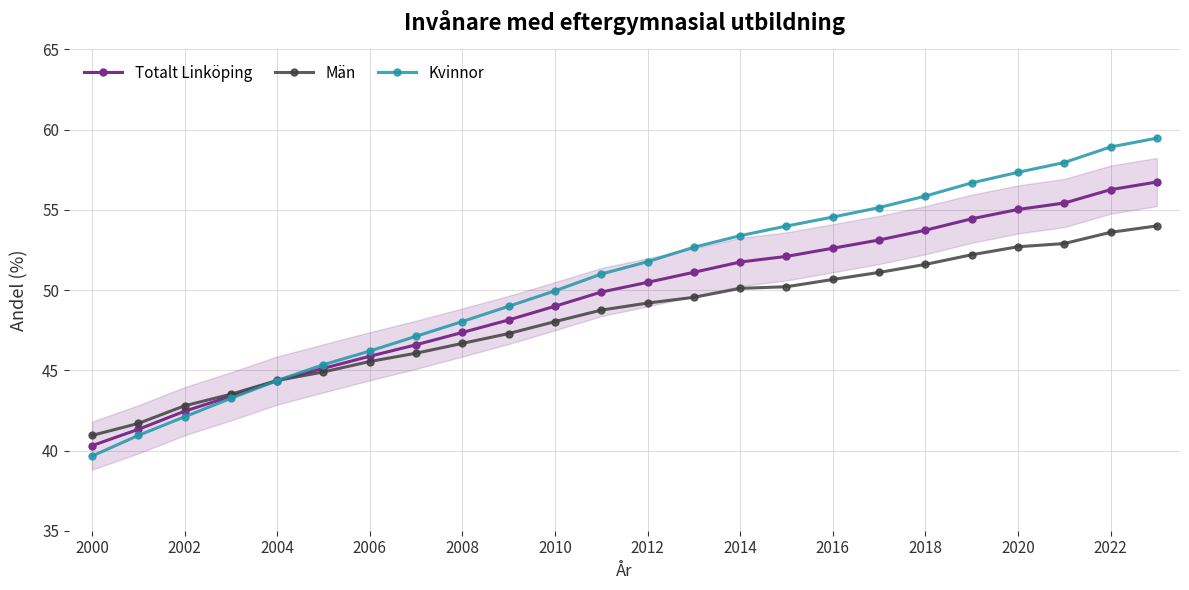

Rank the series by their maximum value, from lowest to highest.

Män, Totalt Linköping, Kvinnor